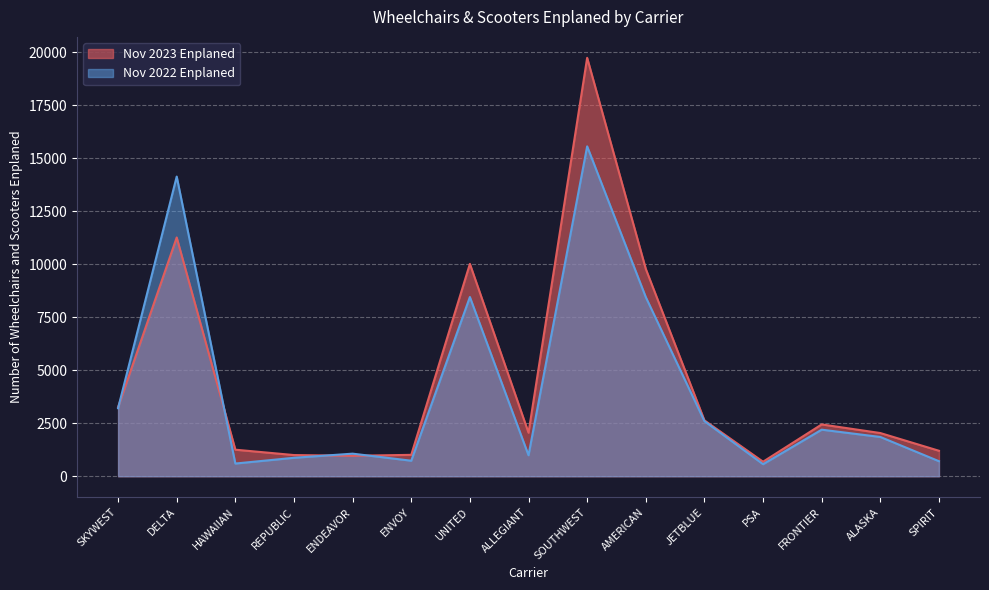

What is the total value across all series at DELTA?

25390